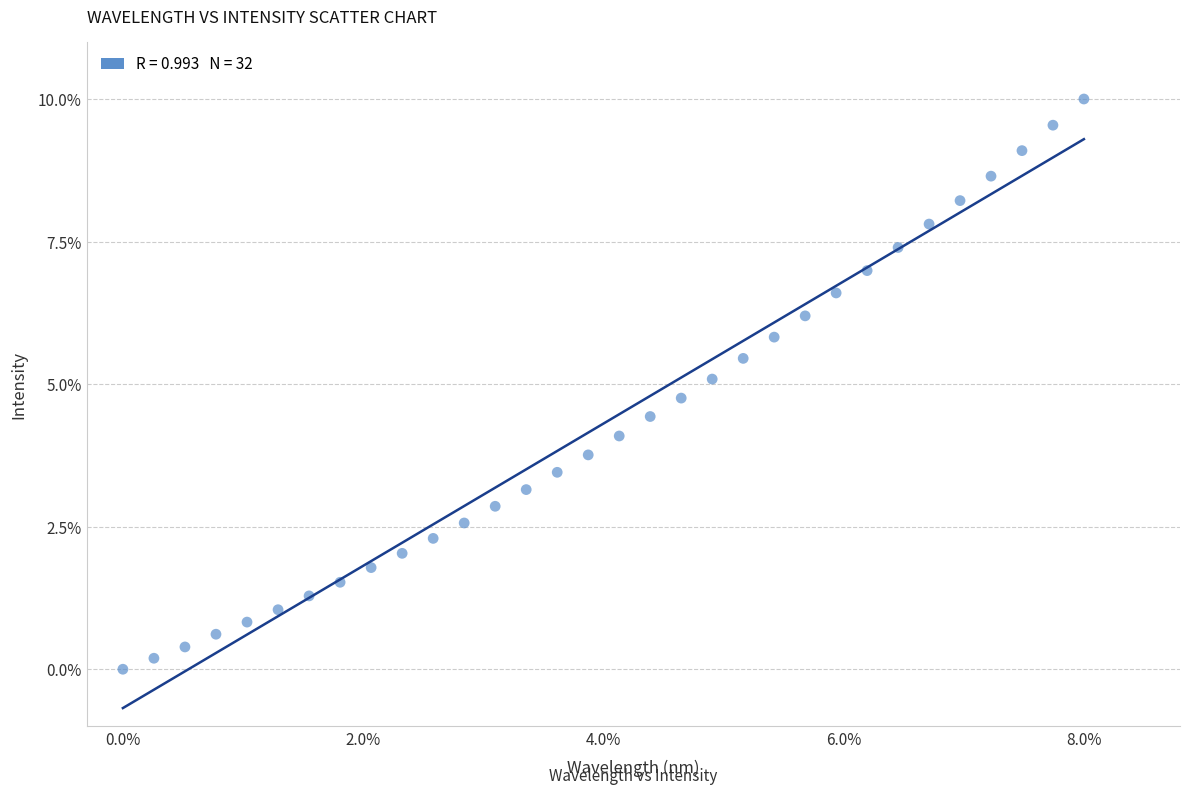

What is the range of X values (max minus min)?

8.0